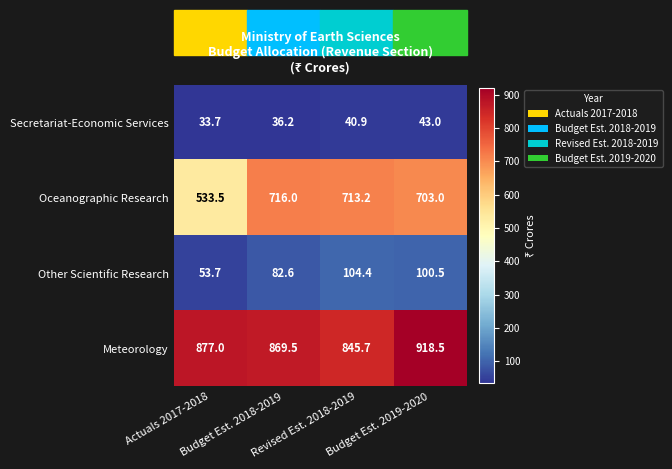

Rank the series by their maximum value, from lowest to highest.

Secretariat-Economic Services, Other Scientific Research, Oceanographic Research, Meteorology